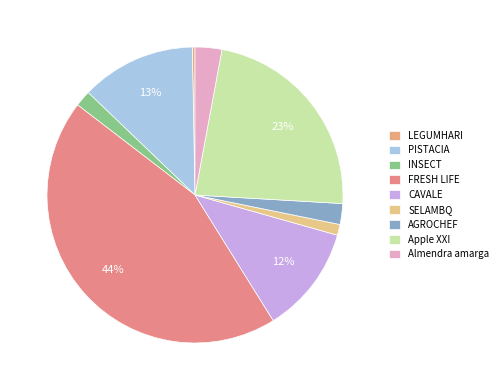

Is it true that PISTACIA is 6% of the pie?

False